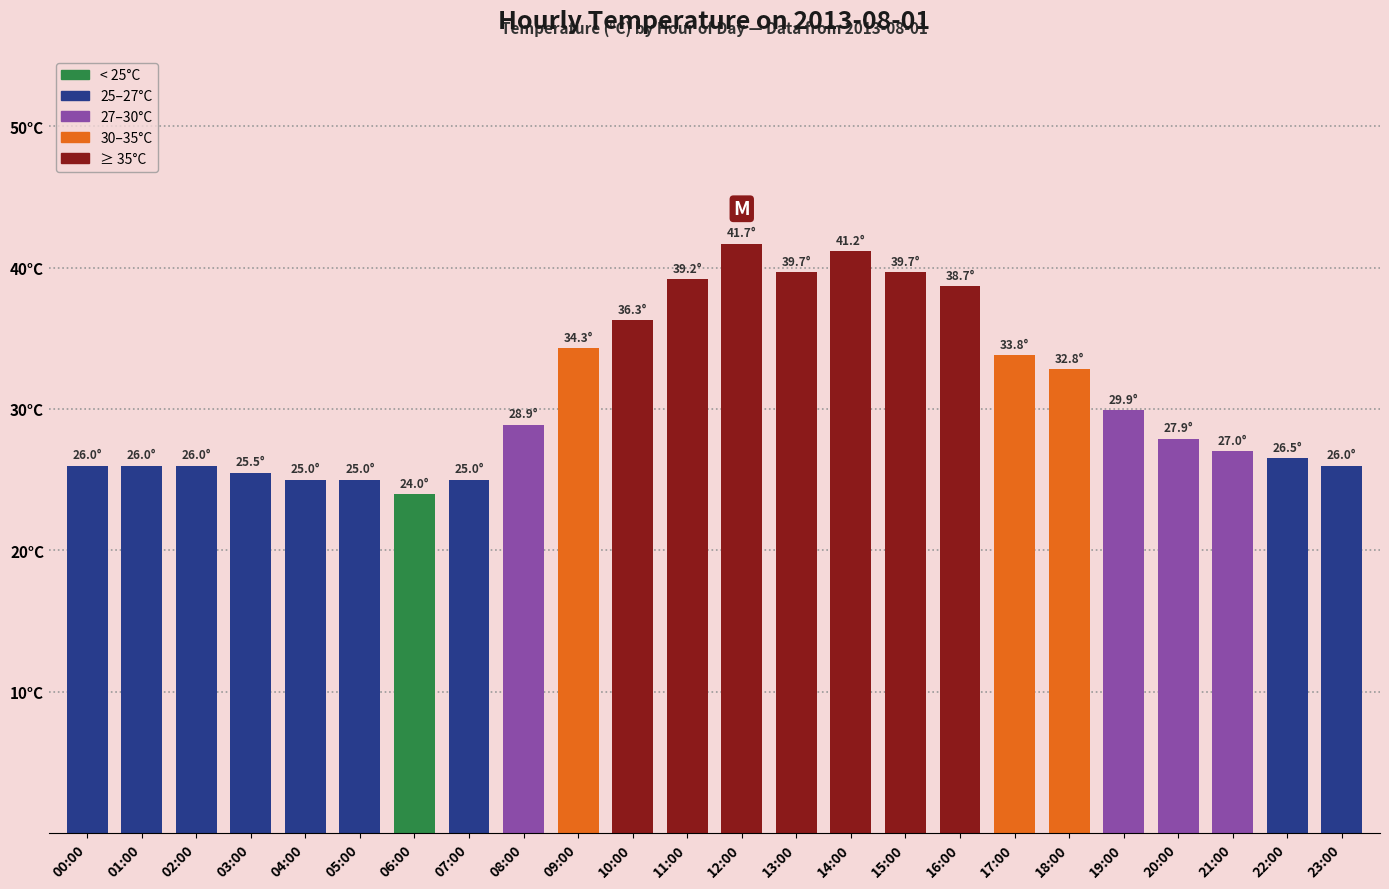

At which category does the chart reach its peak across all series?

12:00